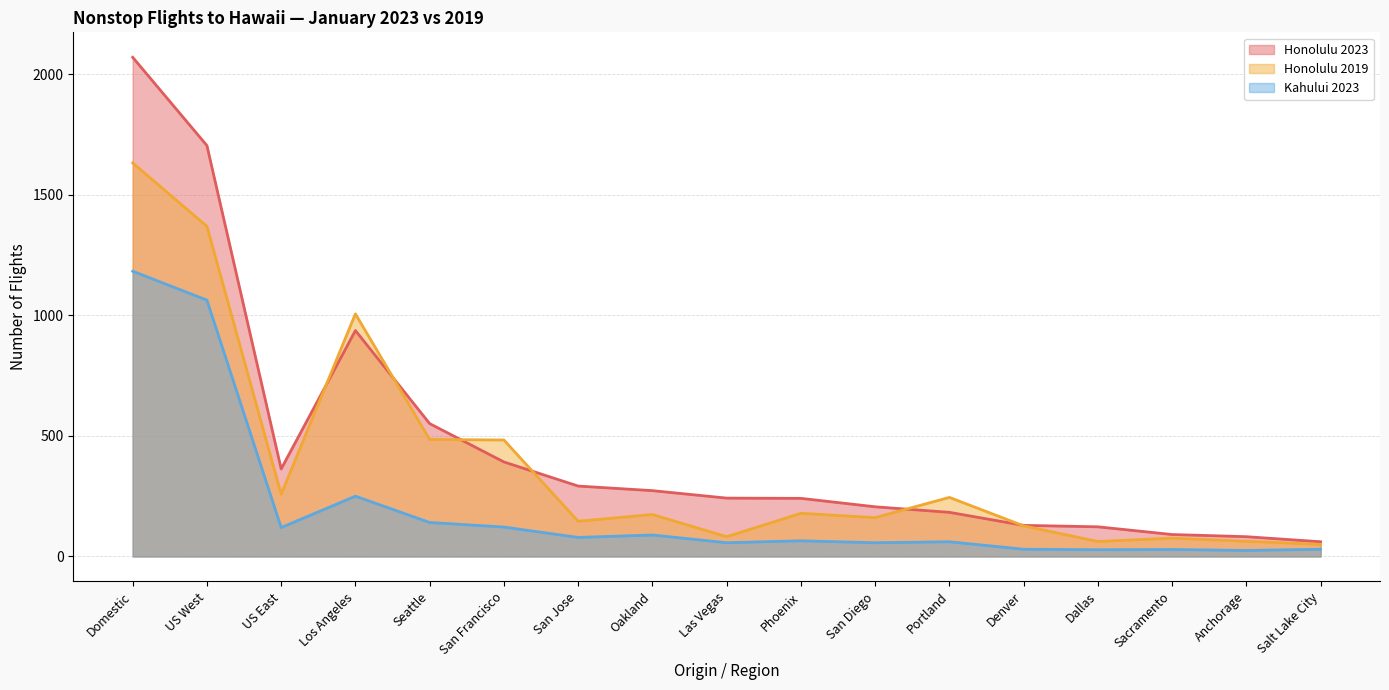

At which category is the sum across all series the highest?

Domestic